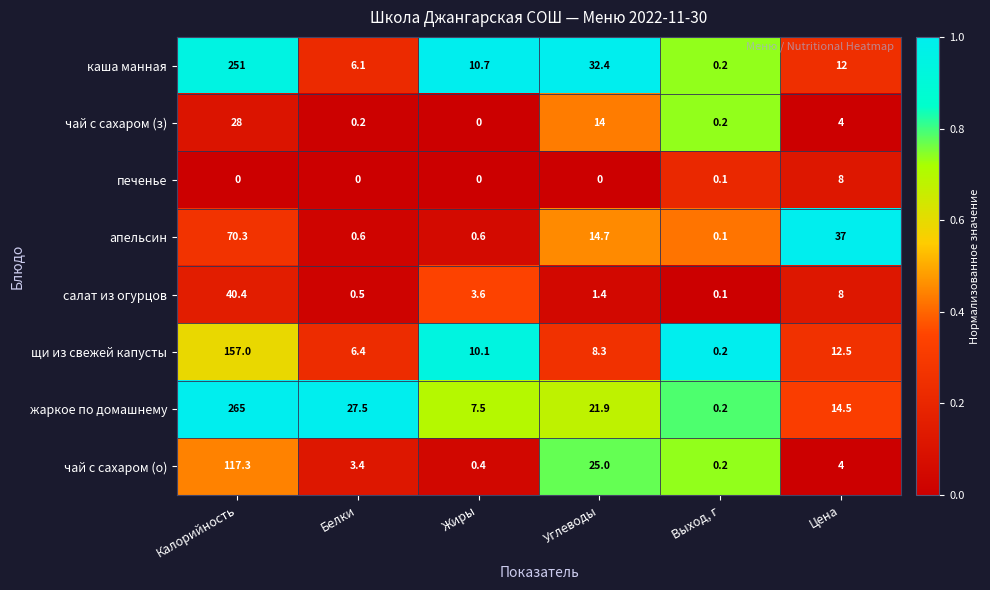

What is the spread (max minus min) of values at Жиры?

10.7